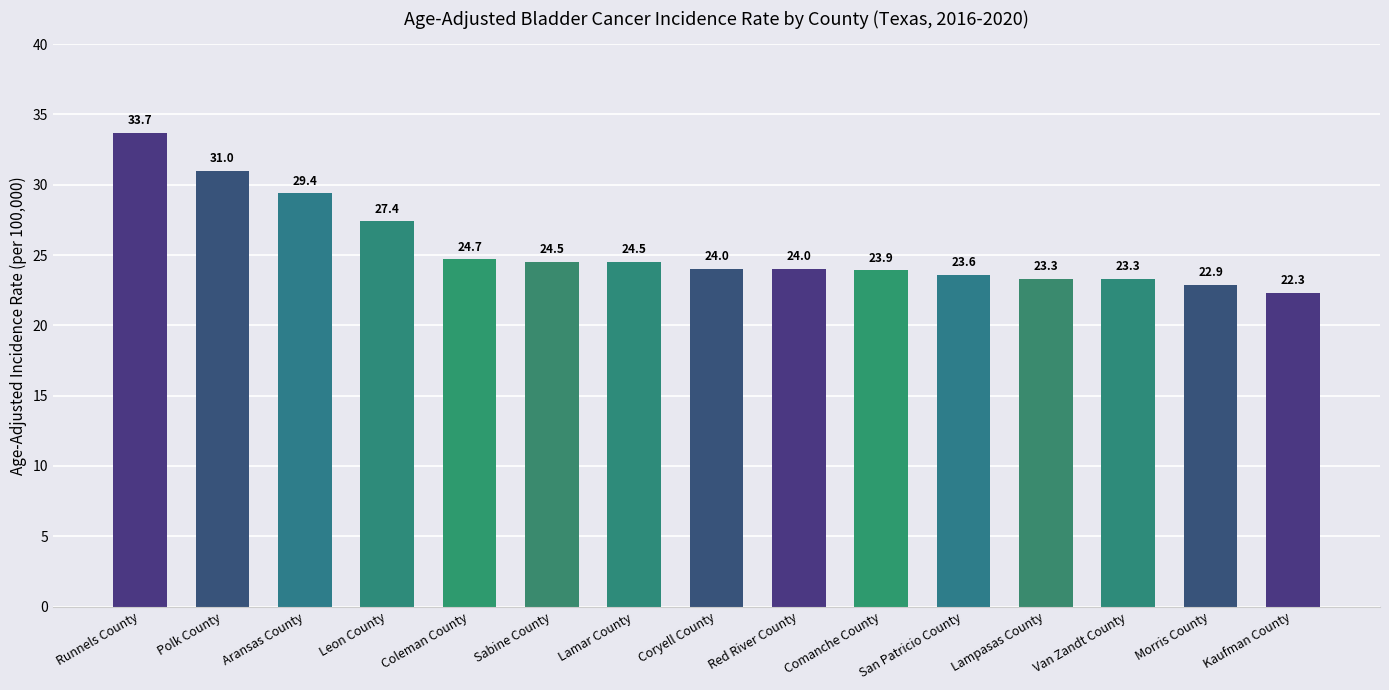

What is the smallest value displayed?

22.3